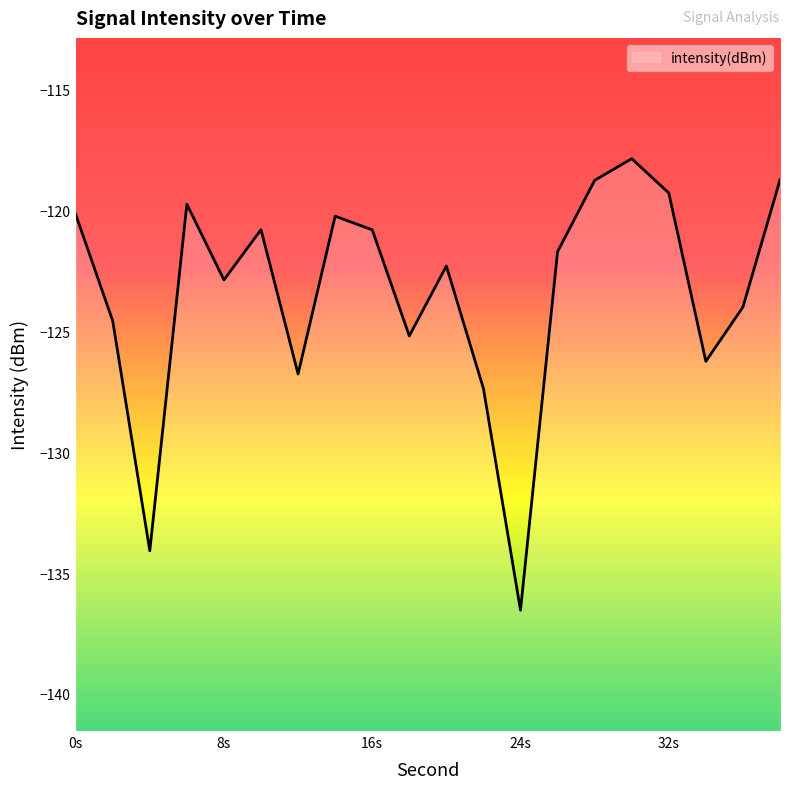

What is the difference between the maximum and minimum values?

18.7